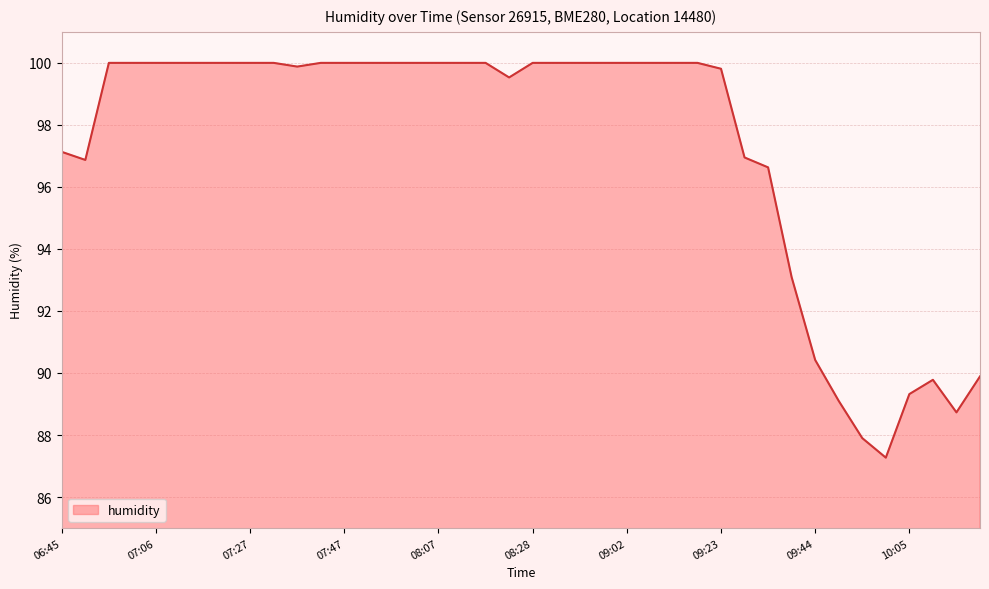

What is the difference between the maximum and minimum values?

12.7